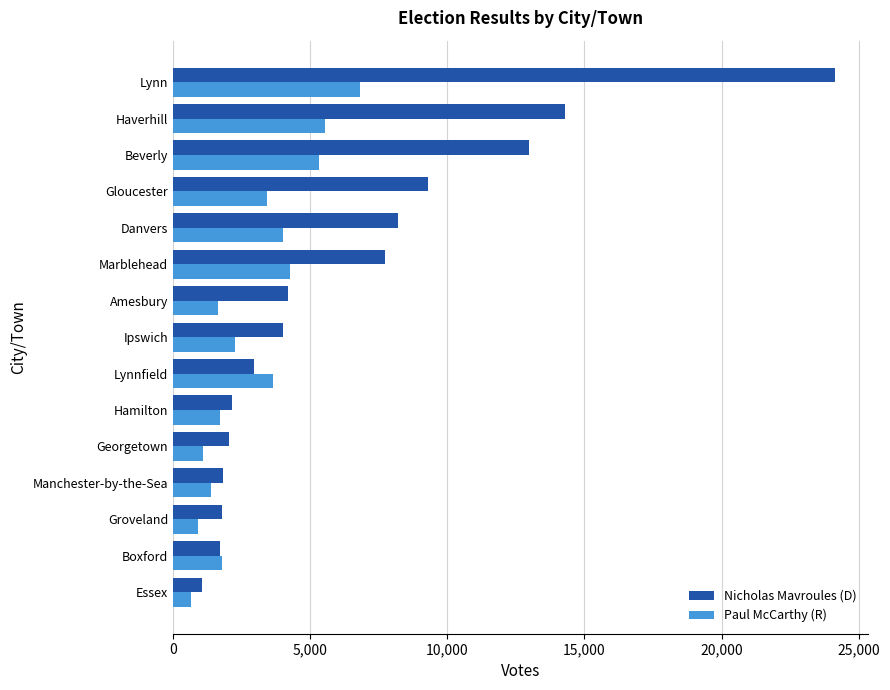

Which series changed the most between Manchester-by-the-Sea and Lynn?

Nicholas Mavroules (D)